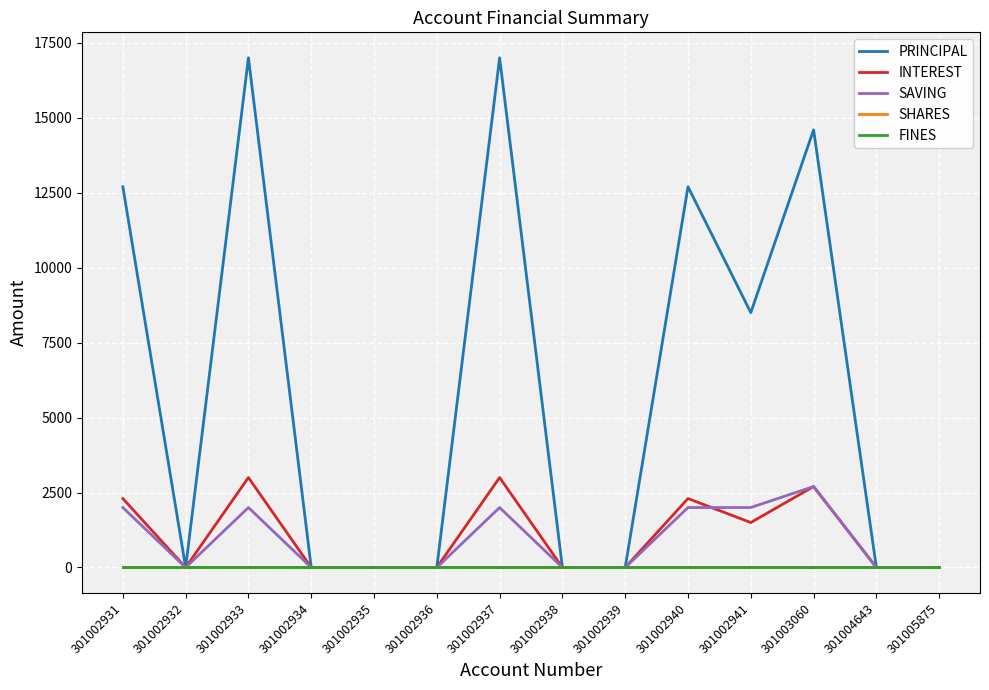

Is this an area chart (filled region under the line)?

No